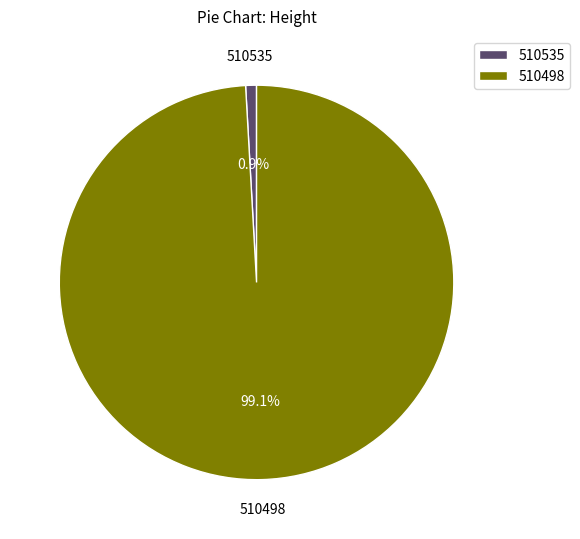

What percentage do 510498 and 510535 together represent?

100.0%